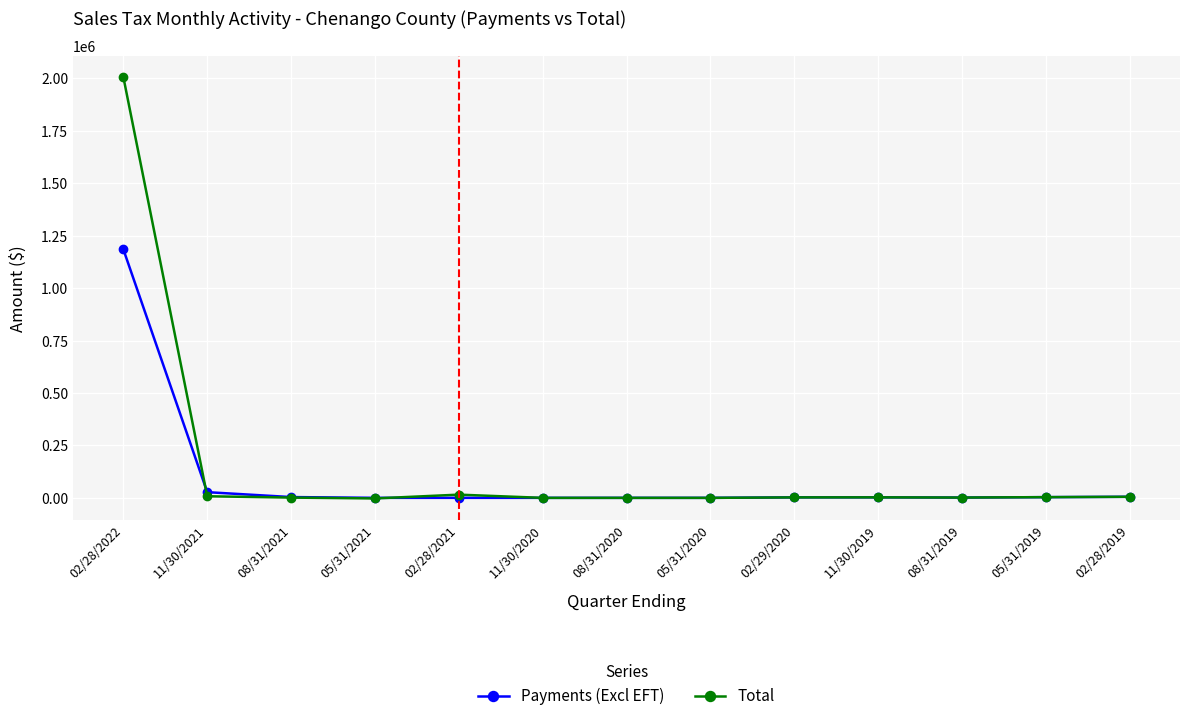

How many lines are shown in the chart?

2